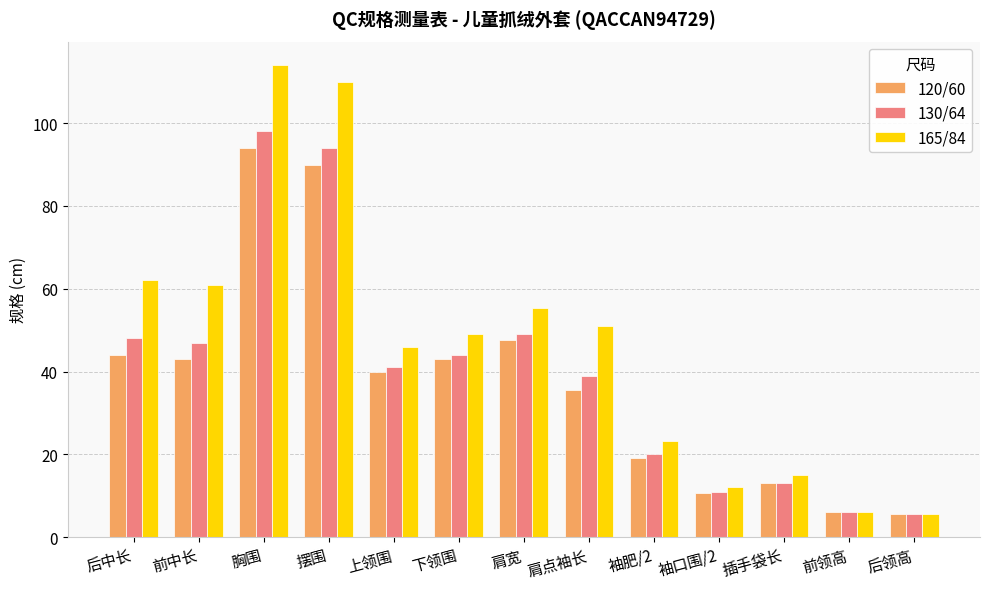

The 130/64 series shows 6.7 at 袖肥/2. True or false?

False